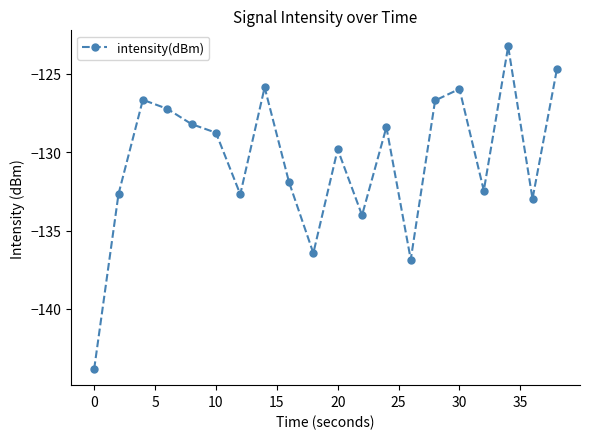

What is the maximum value shown in the chart?

-123.3